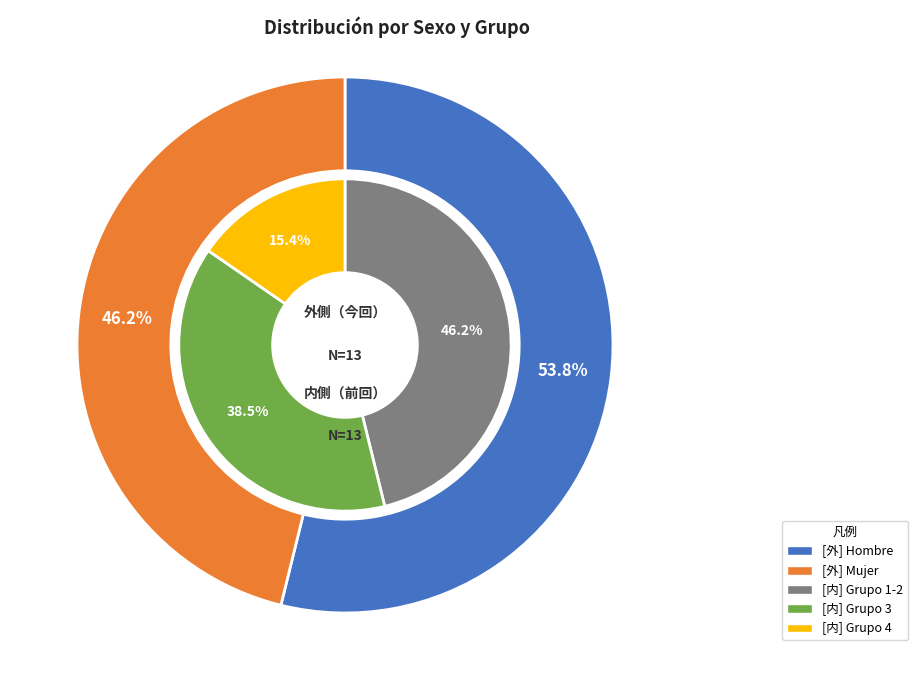

Does 5 account for over 50% of the chart?

No